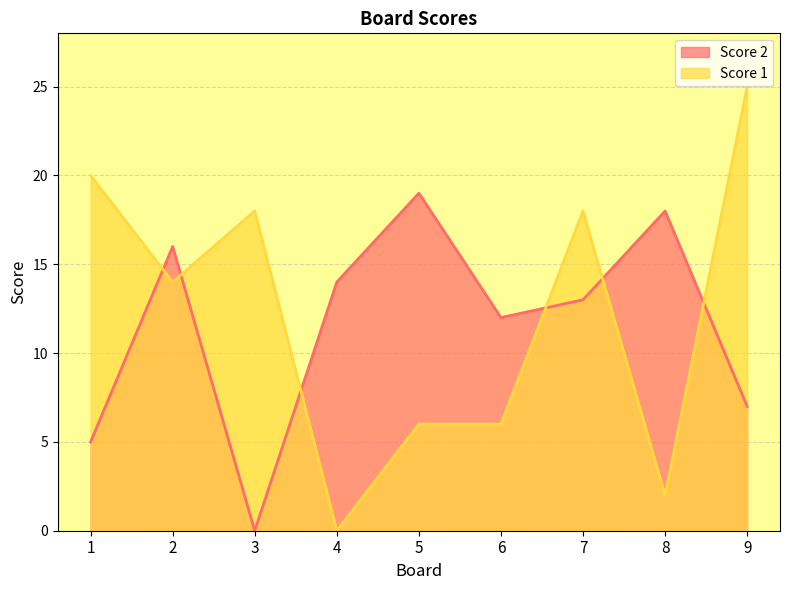

At which category is the sum across all series the highest?

9